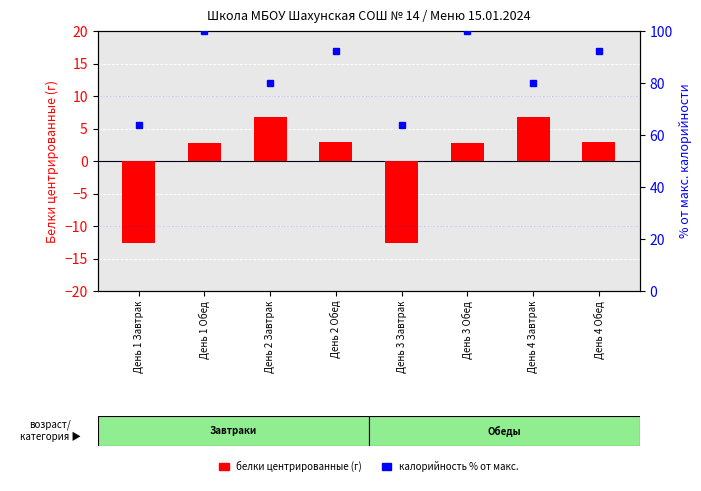

The value of калорийность % от макс at День 4 Завтрак is 80.1. True or false?

True